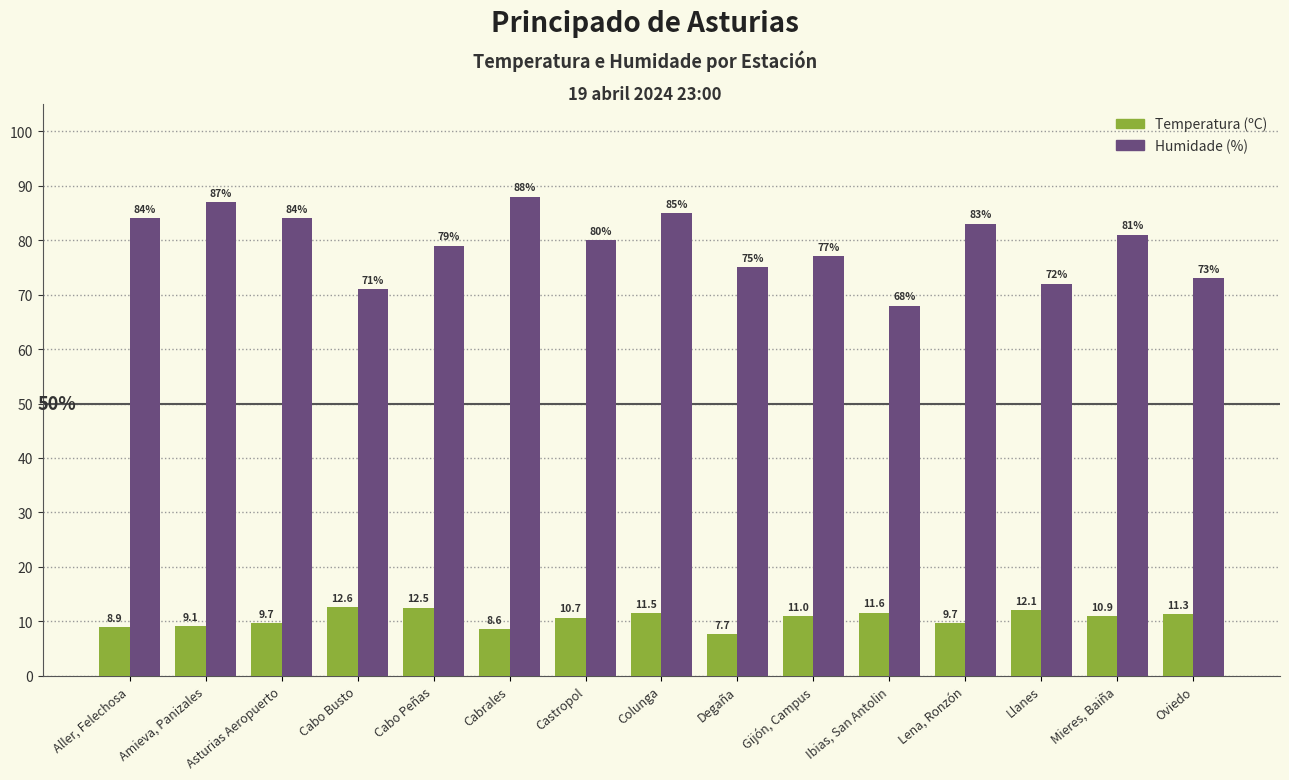

What is the average value of the Temperatura (ºC) series?

10.5